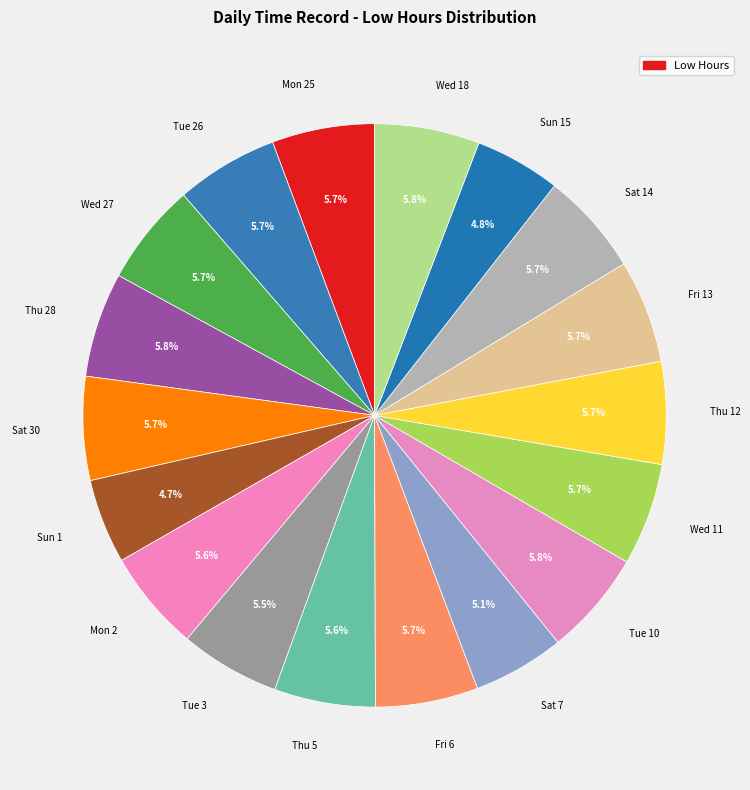

Which category has the biggest portion of the pie?

Wed 18